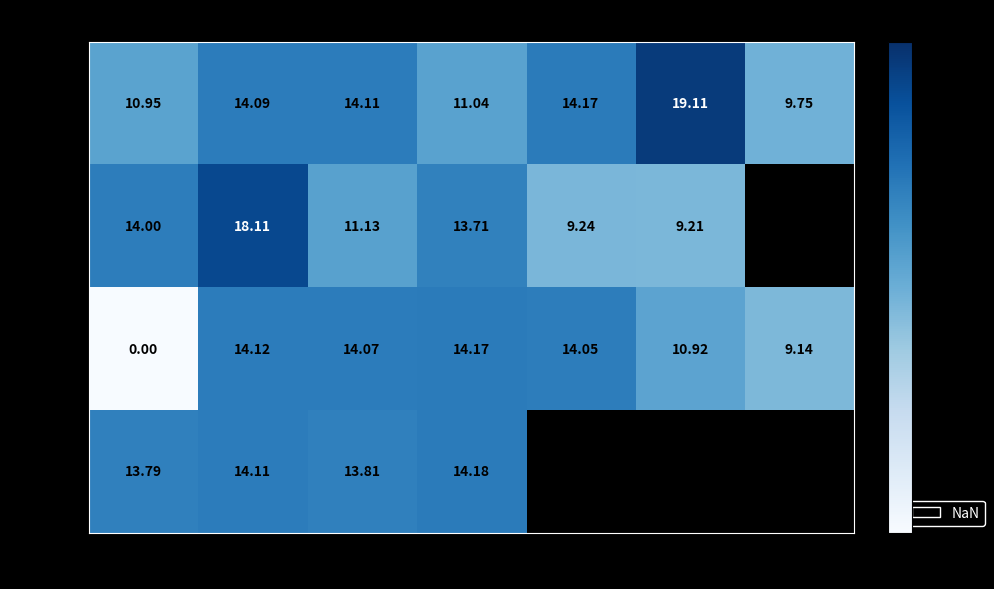

How many categories are shown in the chart?

7